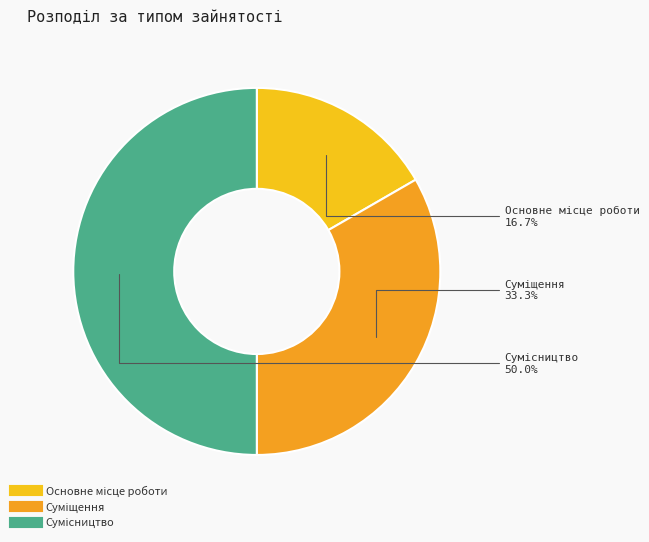

Does any single category account for the majority?

No